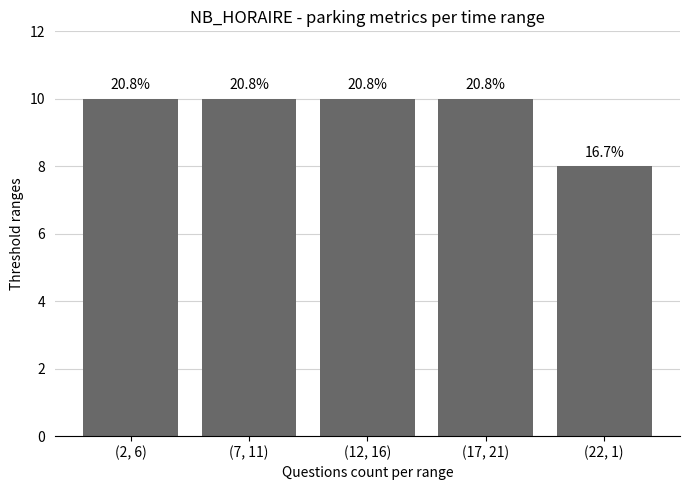

How many bars are there in total?

5